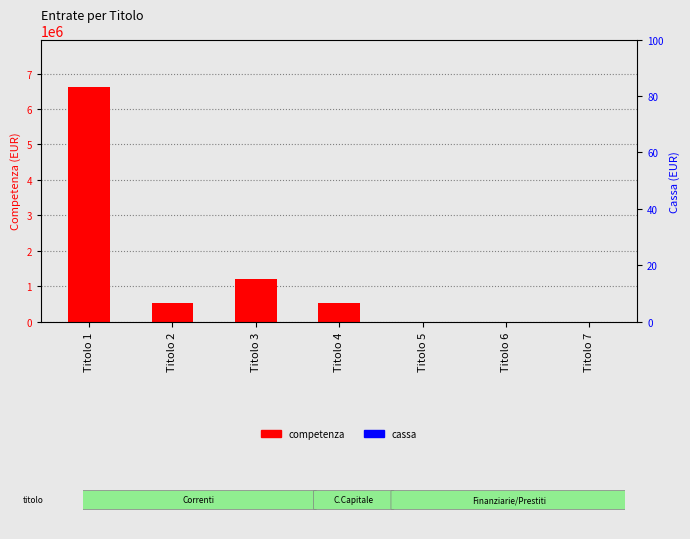

Between Titolo 6 and Titolo 5, which is larger?

Titolo 6